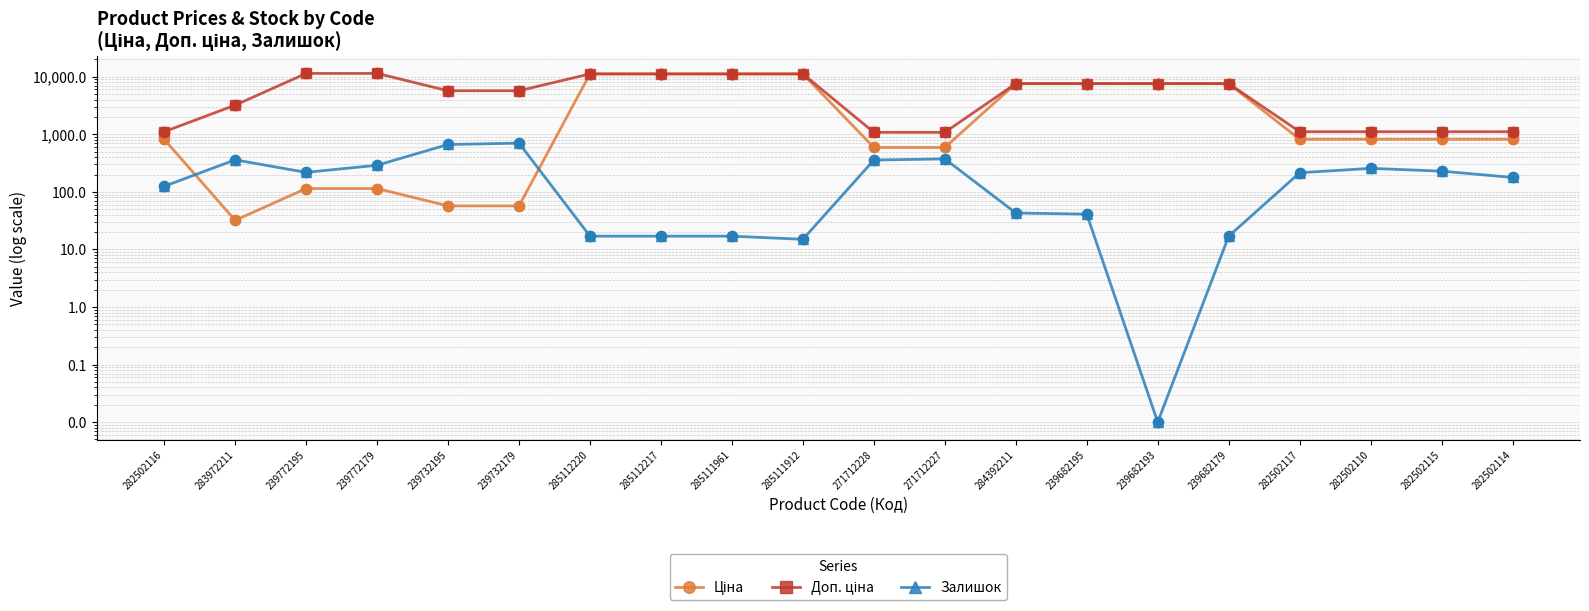

Which series has the largest total across all categories?

Доп. ціна